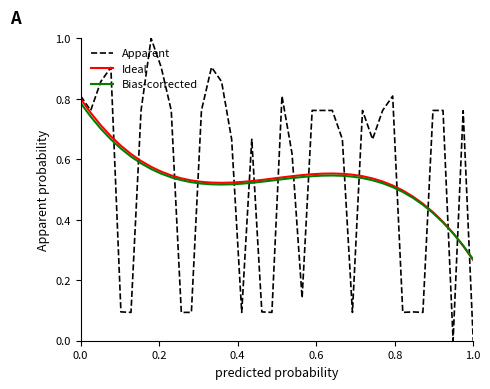

Which series has the widest spread of values?

Apparent